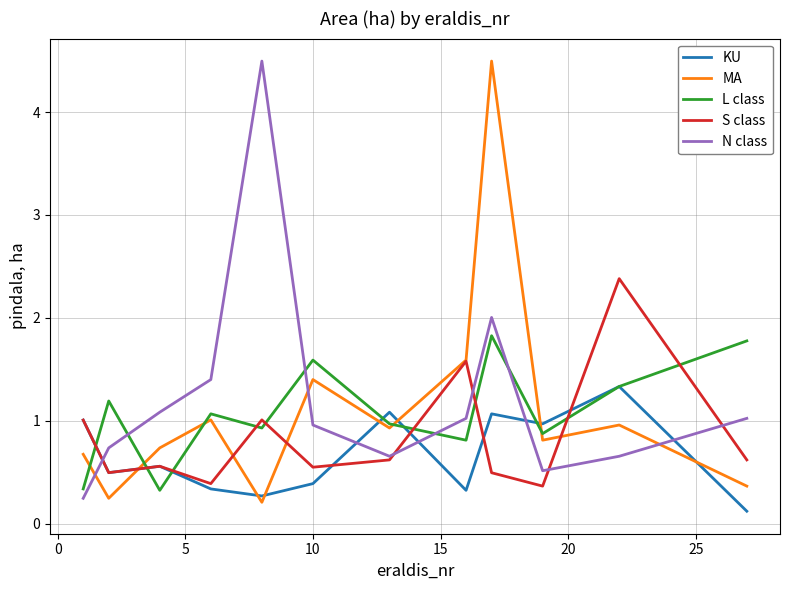

What is the maximum value shown in the chart?

4.5